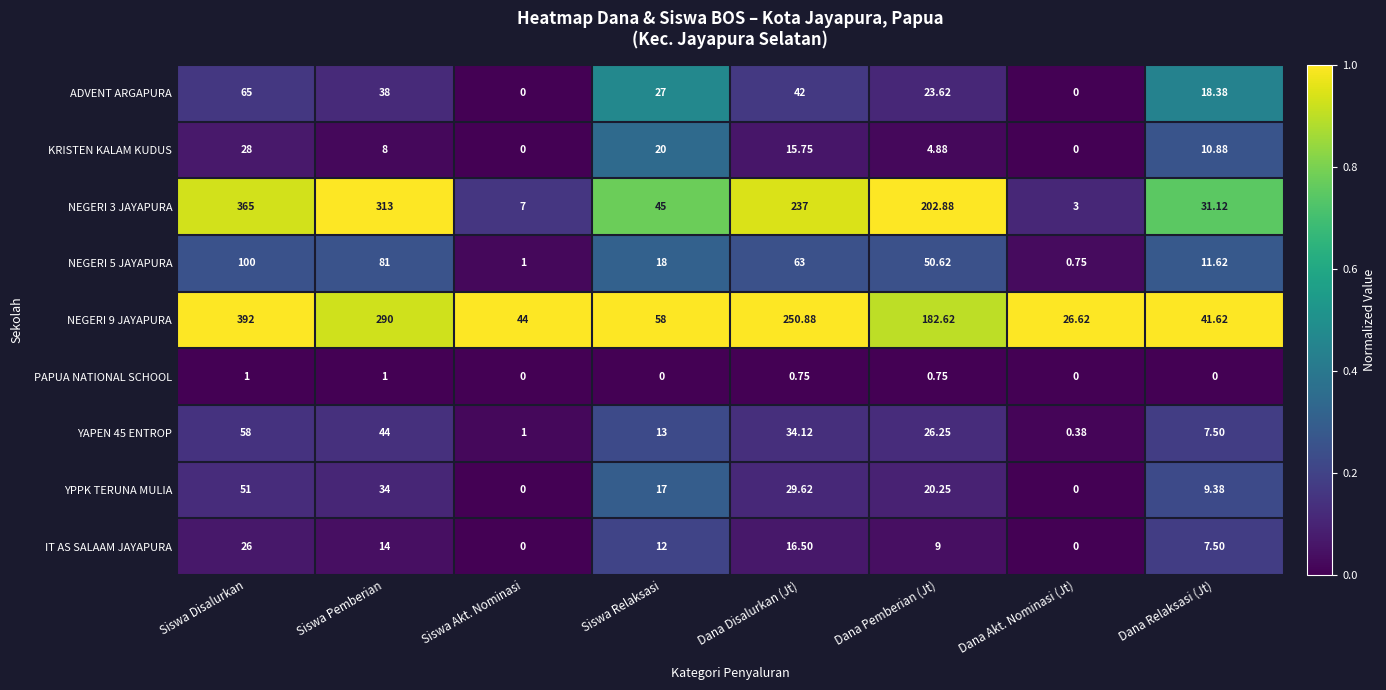

Which series has the largest total across all categories?

NEGERI 9 JAYAPURA